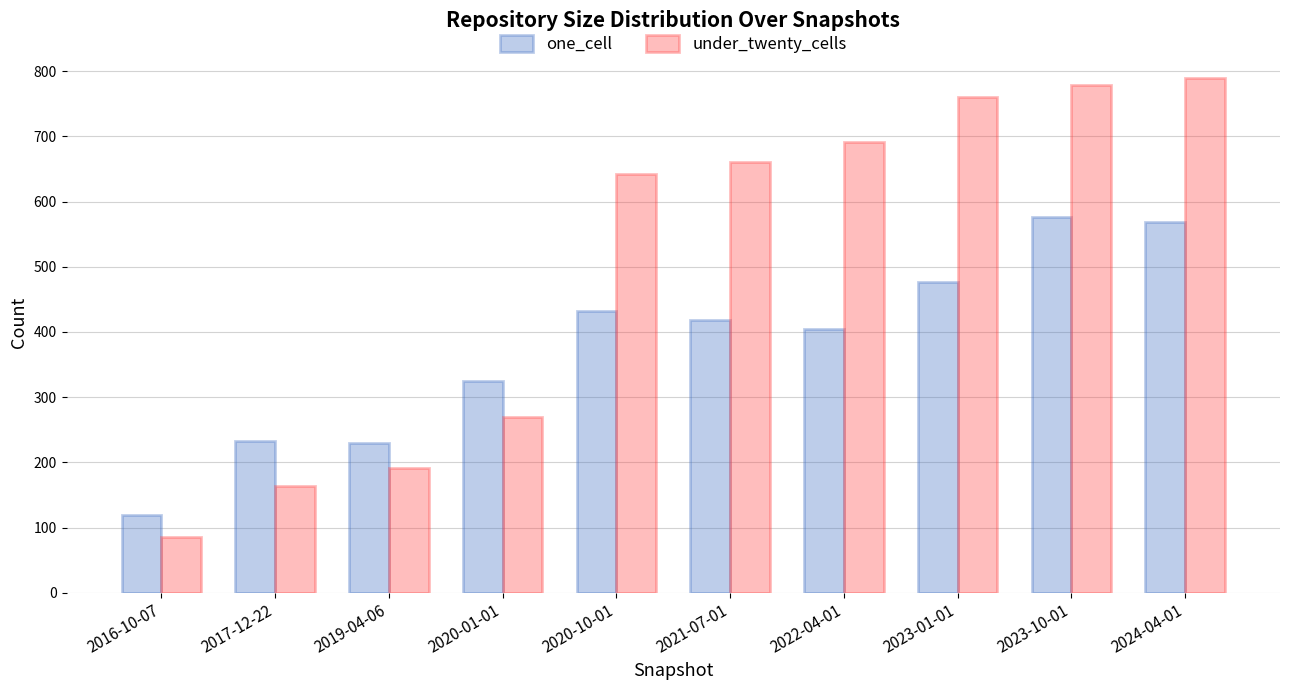

What is the sum of the one_cell values at 2020-01-01 and 2017-12-22?

557